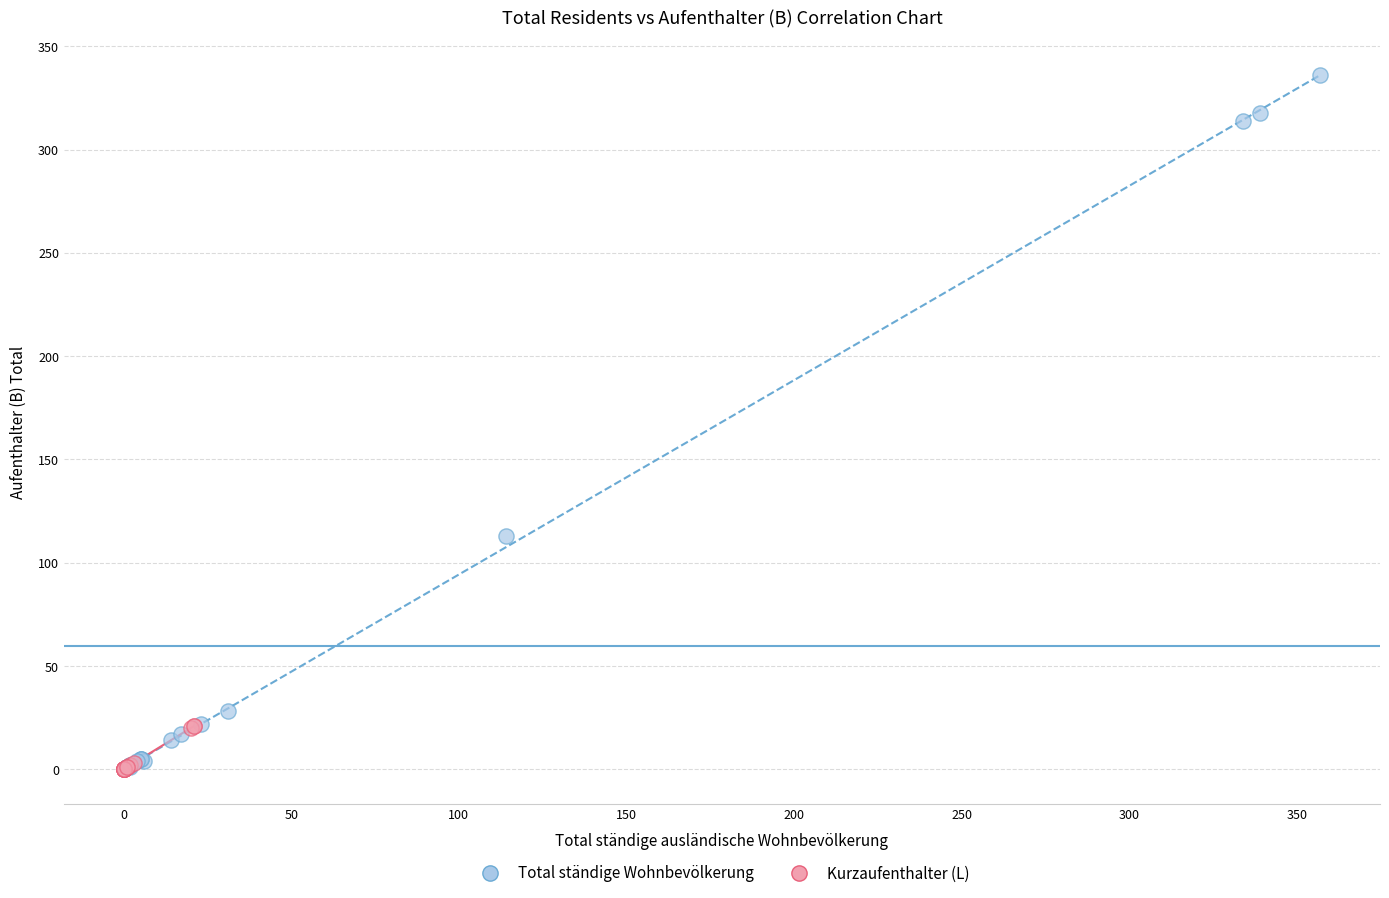

Which series has the widest spread of Y values?

Total ständige Wohnbevölkerung